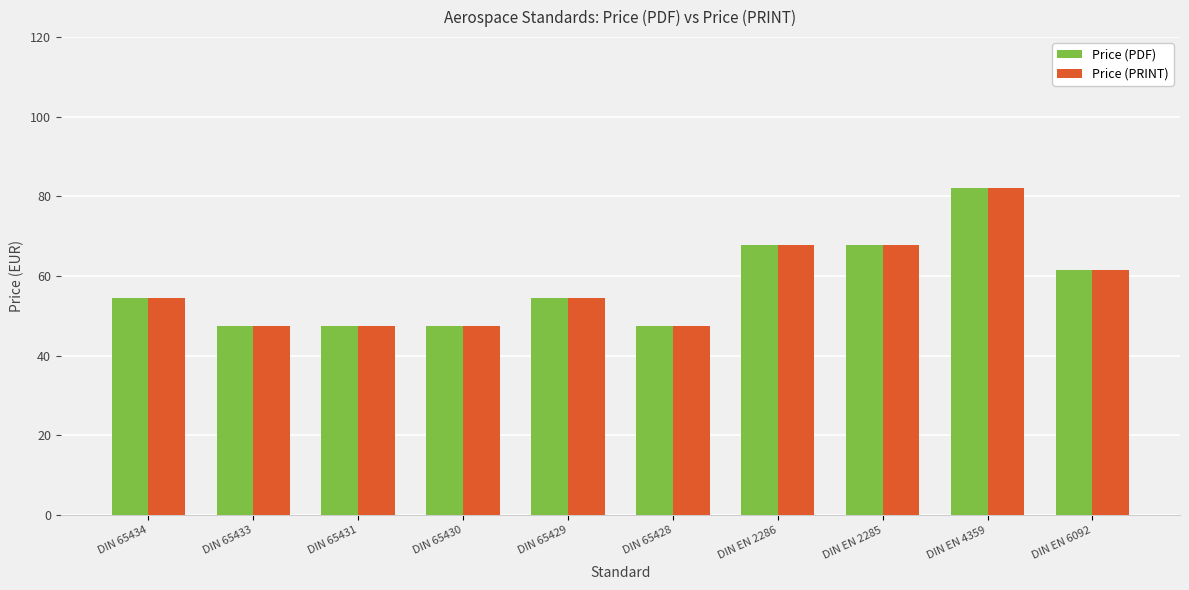

At which category is the sum across all series the highest?

DIN EN 4359